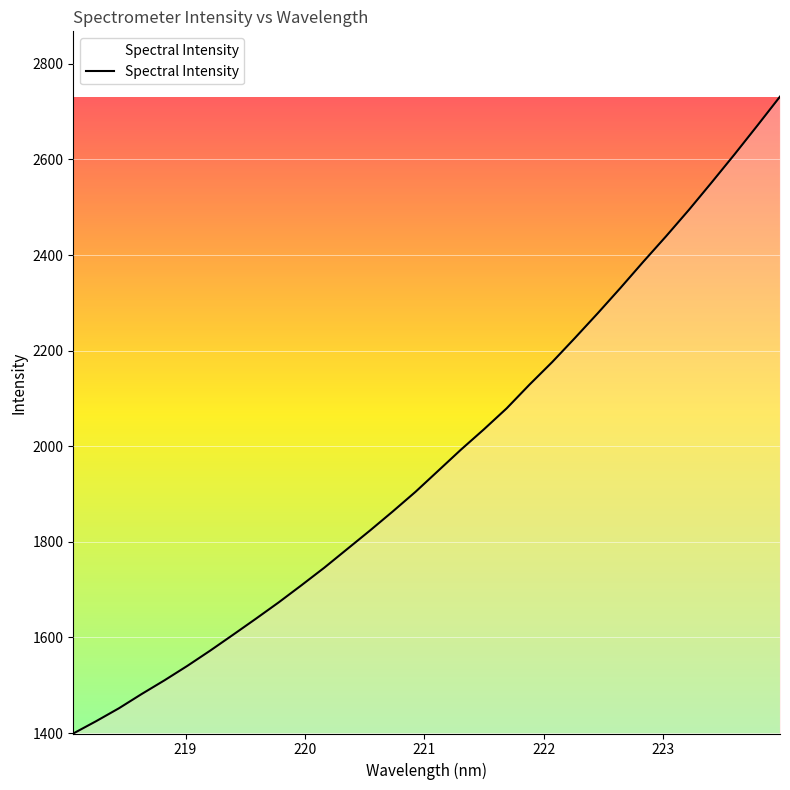

How many lines are shown in the chart?

1